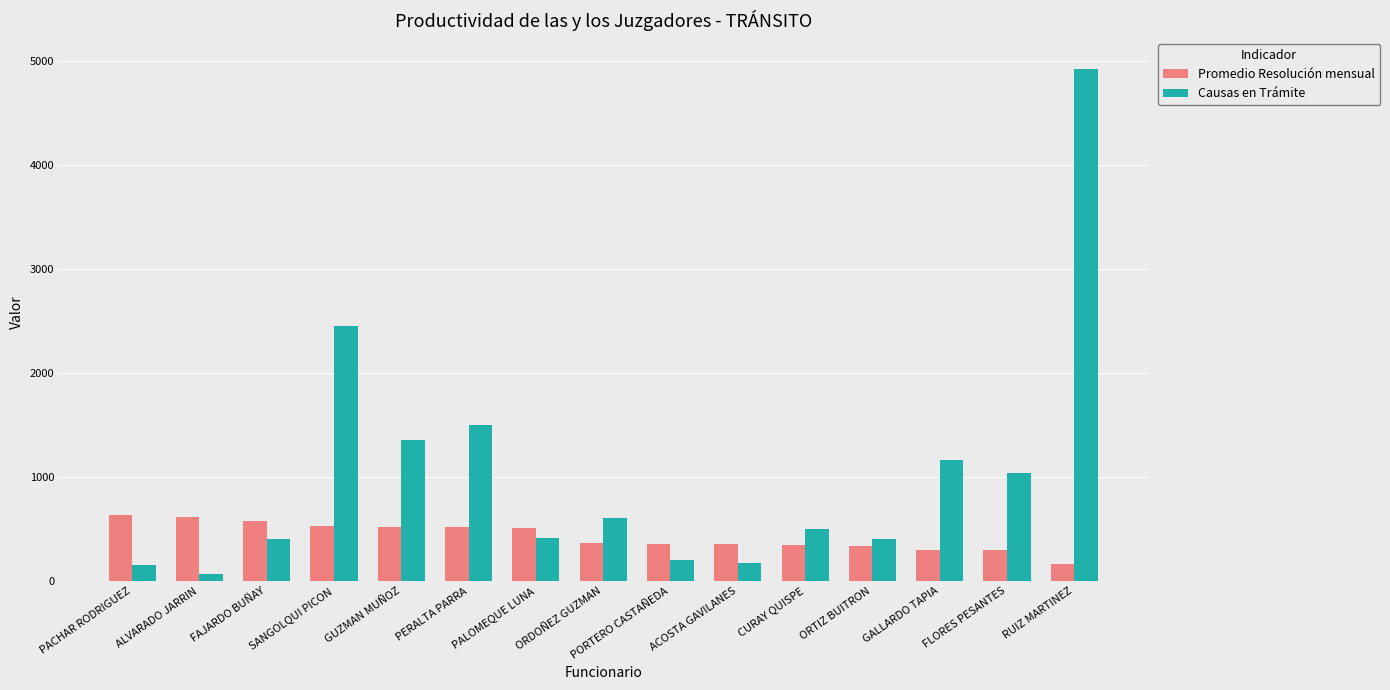

At which category is the sum across all series the highest?

RUIZ MARTINEZ